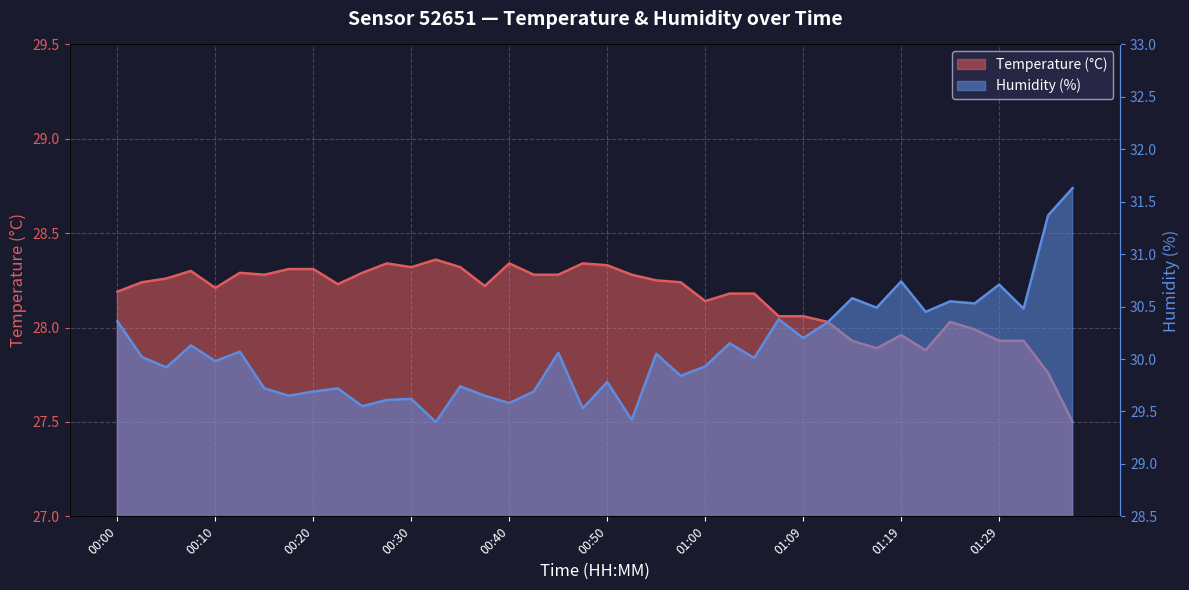

At which category does Temperature (°C) reach its first local peak?

00:08